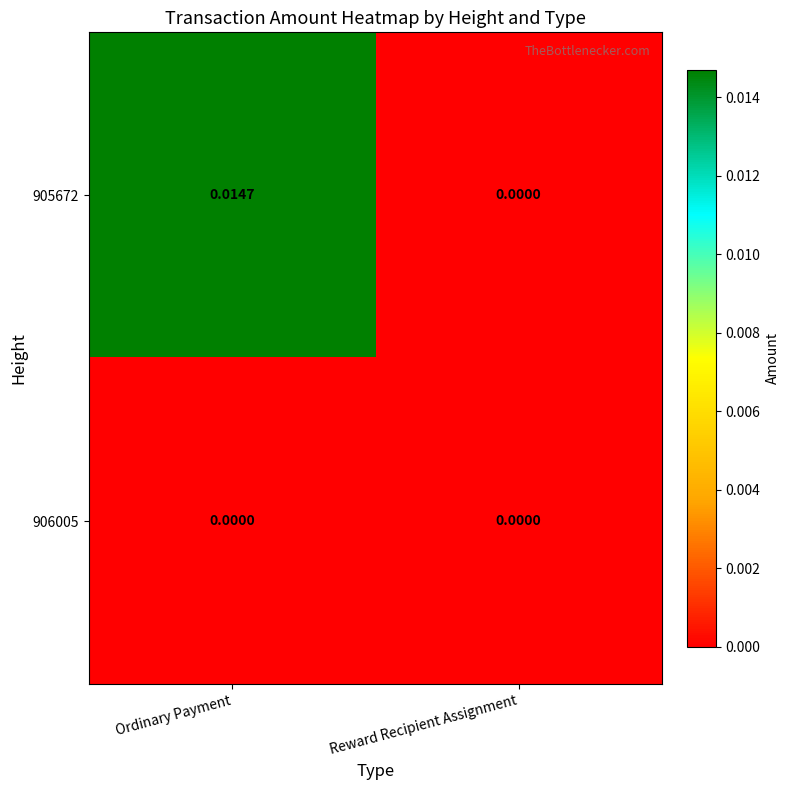

At which label is 905672 closest to 0?

Reward Recipient Assignment